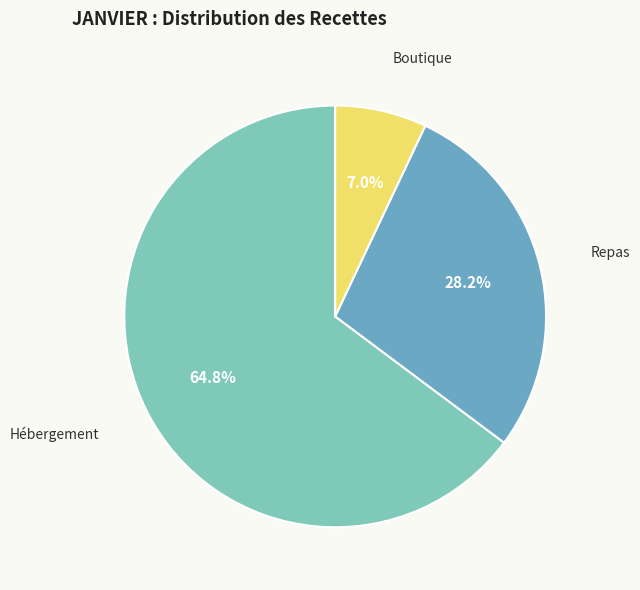

What is the total percentage of Boutique and Hébergement?

71.8%